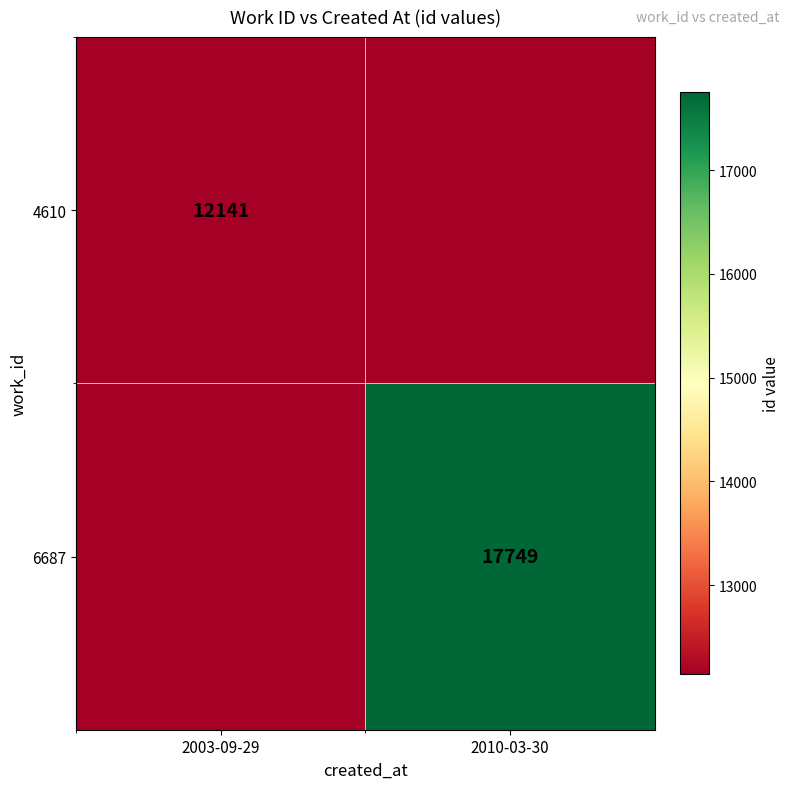

The value of 6687 at 2010-03-30 is 17749. True or false?

True